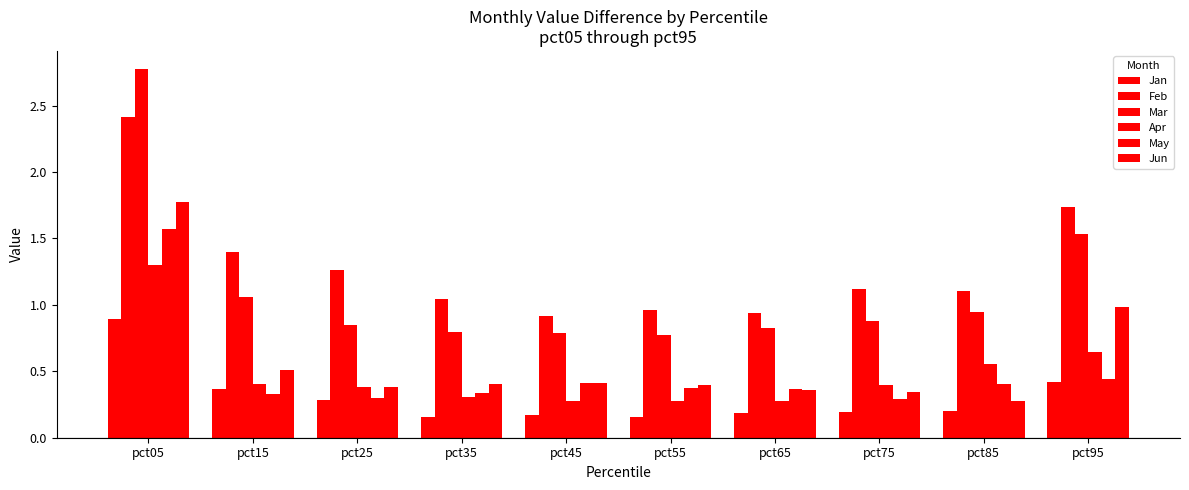

Is it true that Jun equals 0.7 at pct15?

False